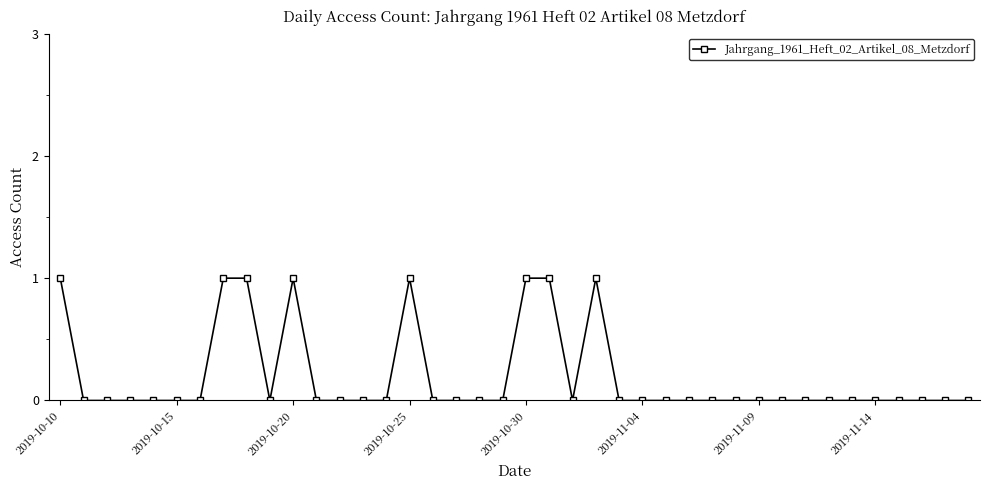

Reading left to right, extract all data points from this chart.

1	0	0	0	0	0	0	1	1	0	1	0	0	0	0	1	0	0	0	0	1	1	0	1	0	0	0	0	0	0	0	0	0	0	0	0	0	0	0	0